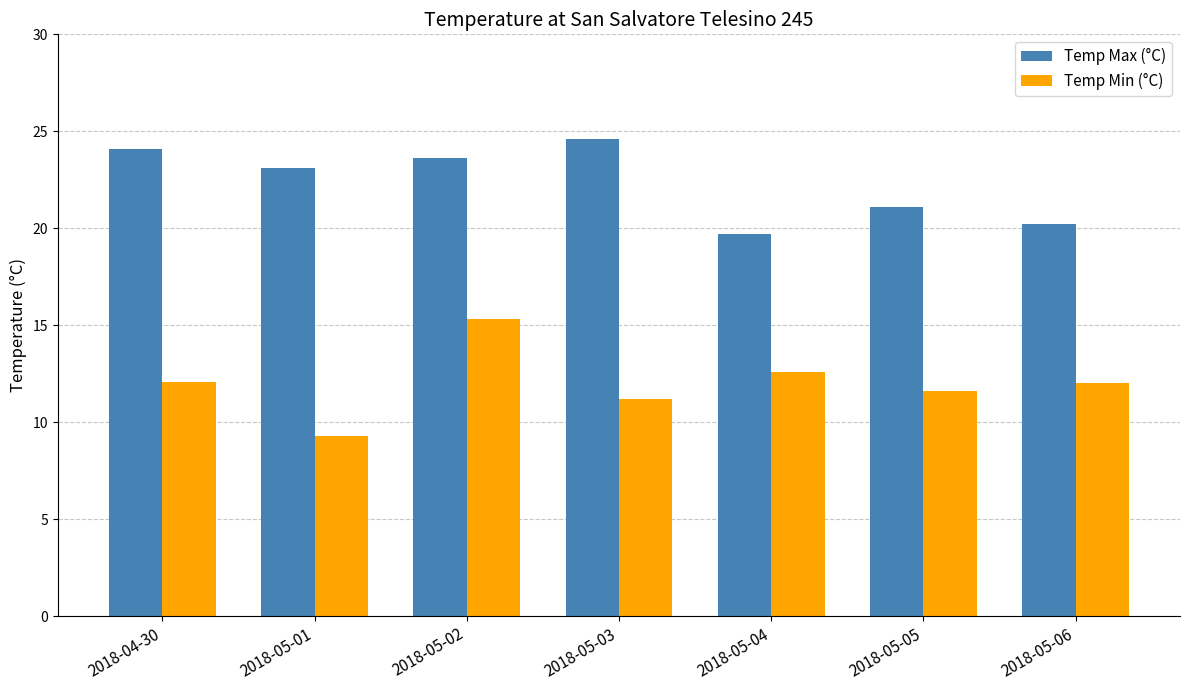

Where does the Temp Max (°C) series first go above 23?

2018-04-30